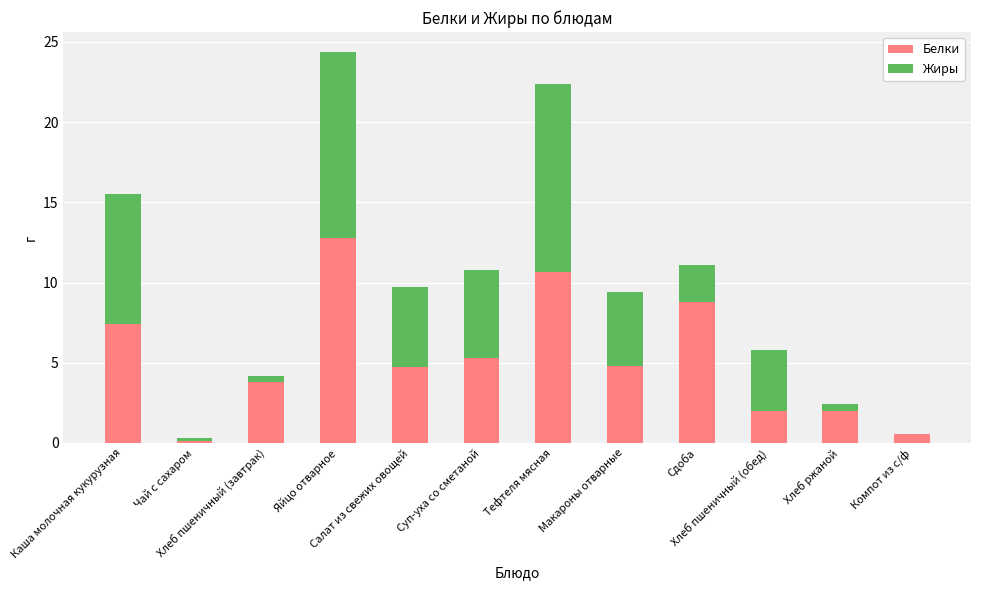

Are the bars grouped side by side (vs. stacked)?

No